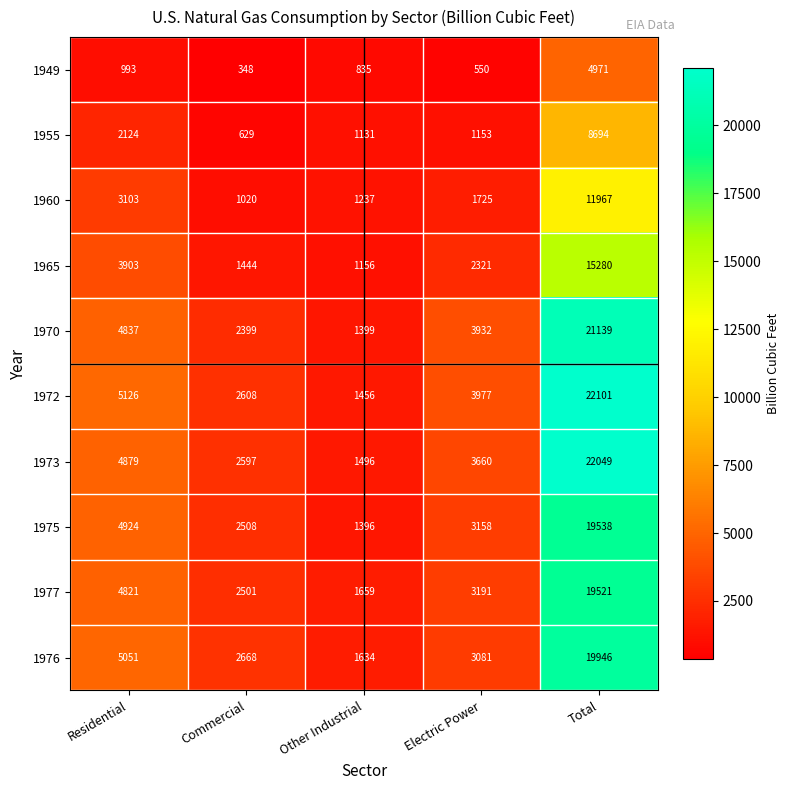

What is the average value of the 1970 series?

6741